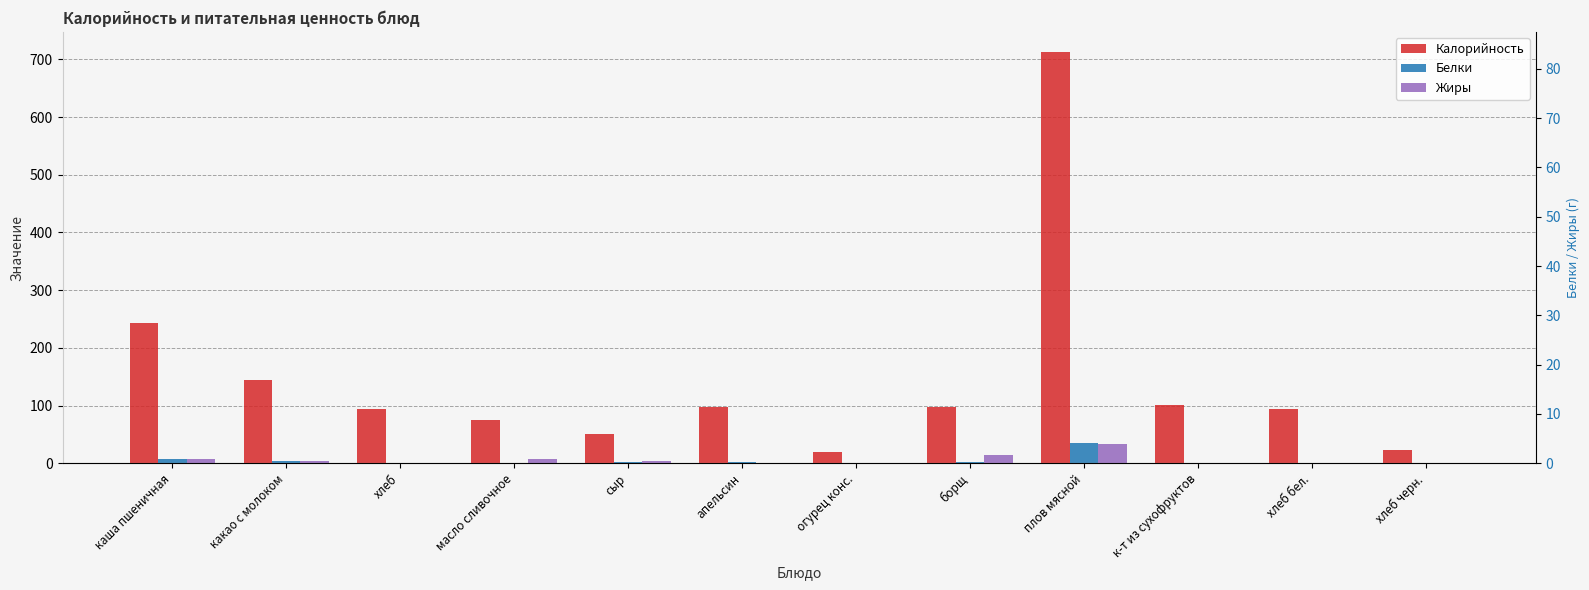

Are the bars horizontal?

No